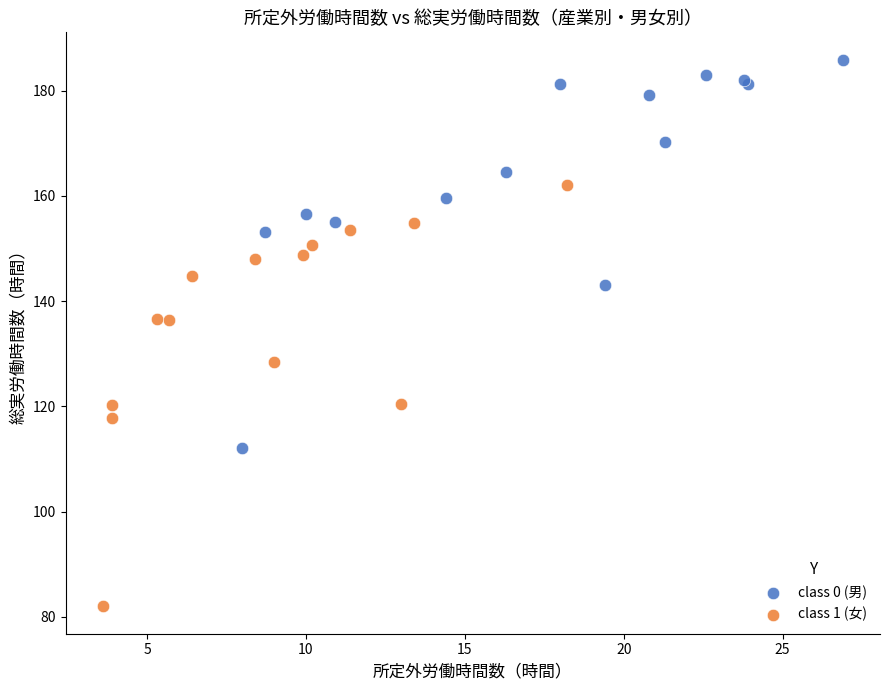

Which series contains the highest Y value?

class 0 (男)